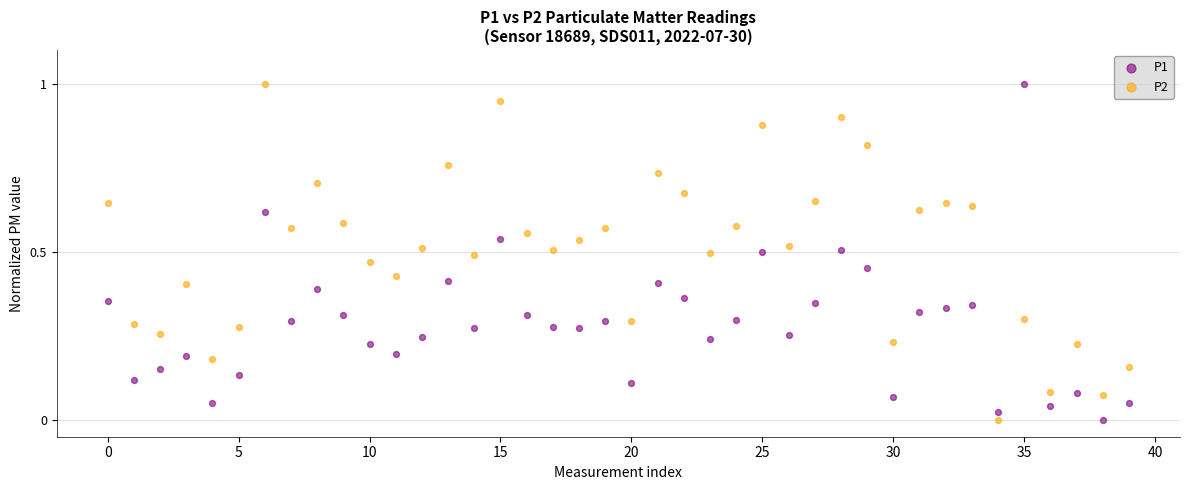

Across all data points, what is the range of Y values (max minus min)?

1.0